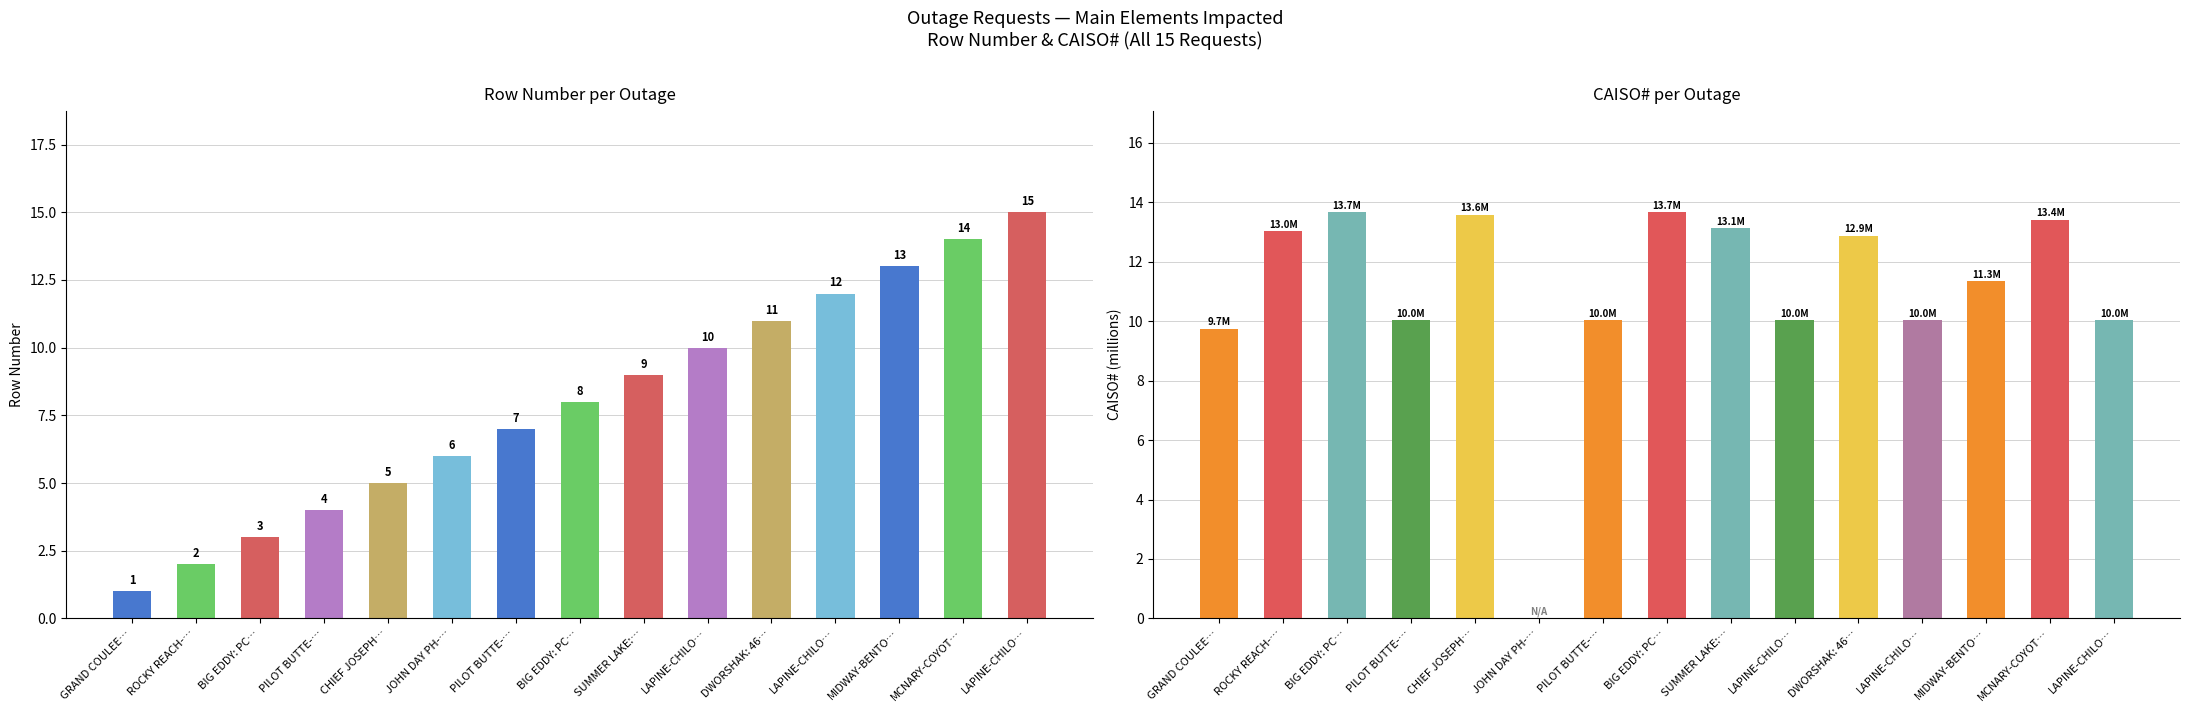

List the series in order of their peak value, lowest first.

CAISO#, Row